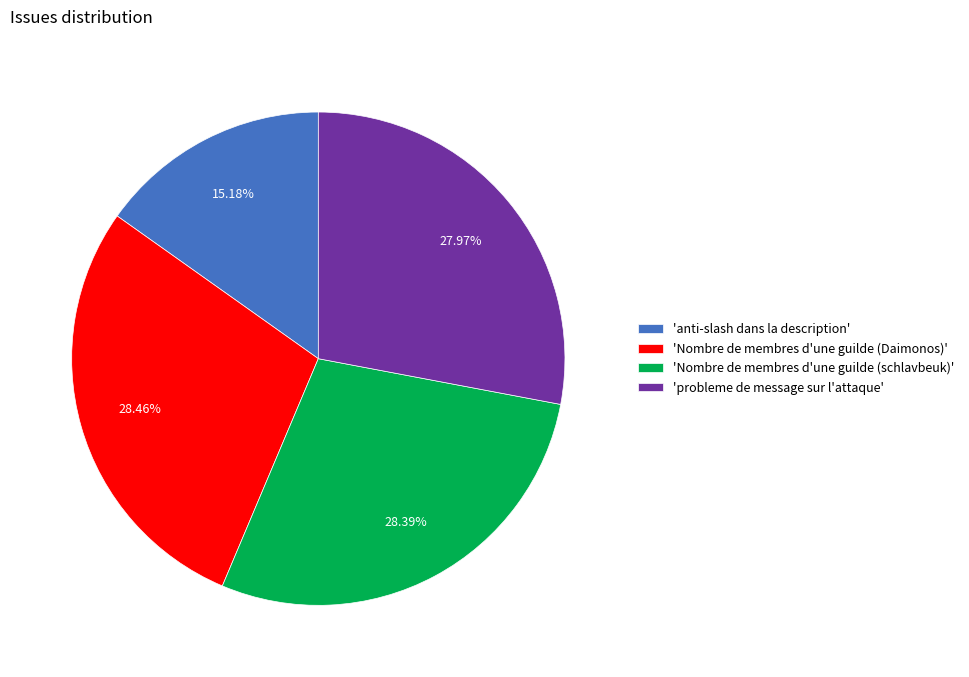

Between 'probleme de message sur l'attaque' and 'anti-slash dans la description', which is larger?

'probleme de message sur l'attaque'